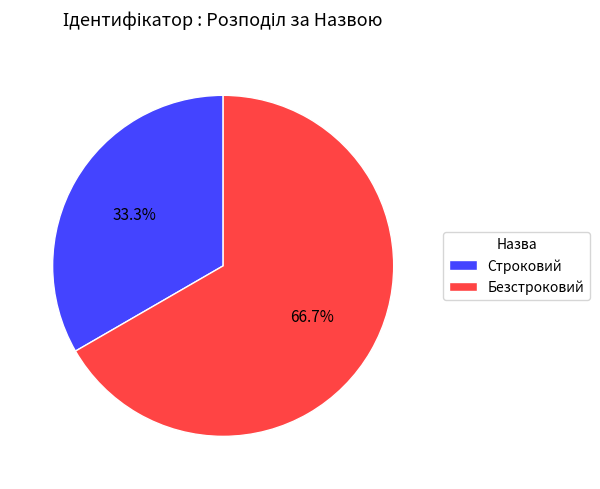

To the nearest percent, what is the difference between the Безстроковий and Строковий slice percentages?

33%